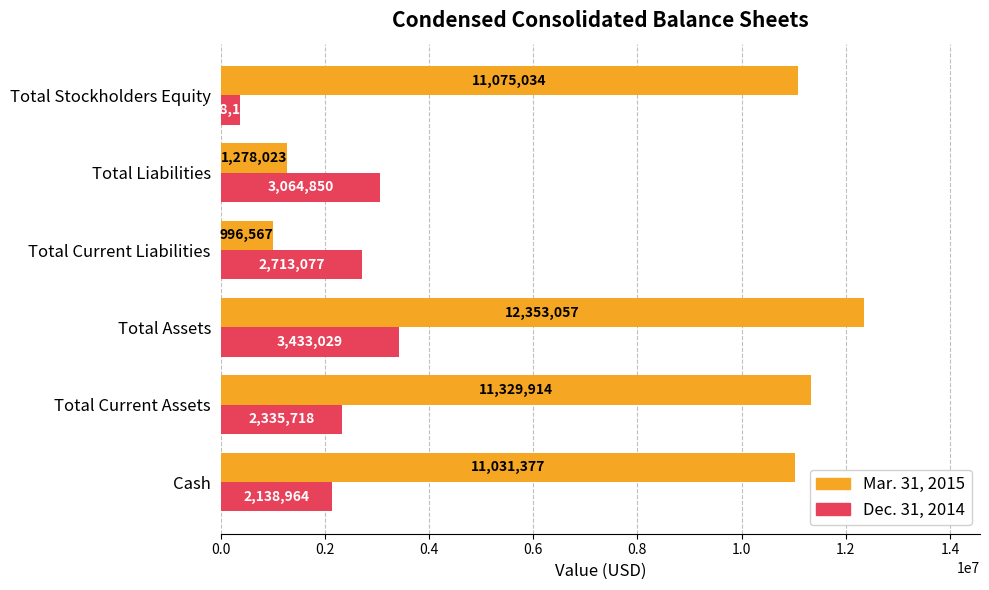

Which series changed the most between Total Assets and Total Current Liabilities?

Mar. 31, 2015